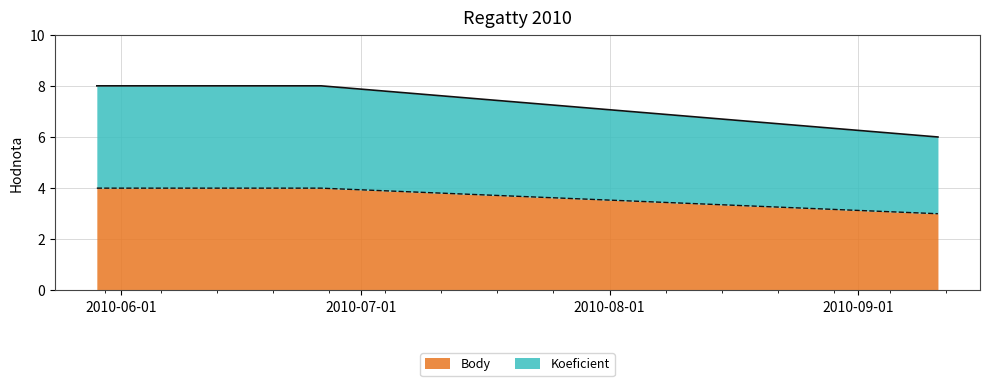

How many lines are shown in the chart?

2